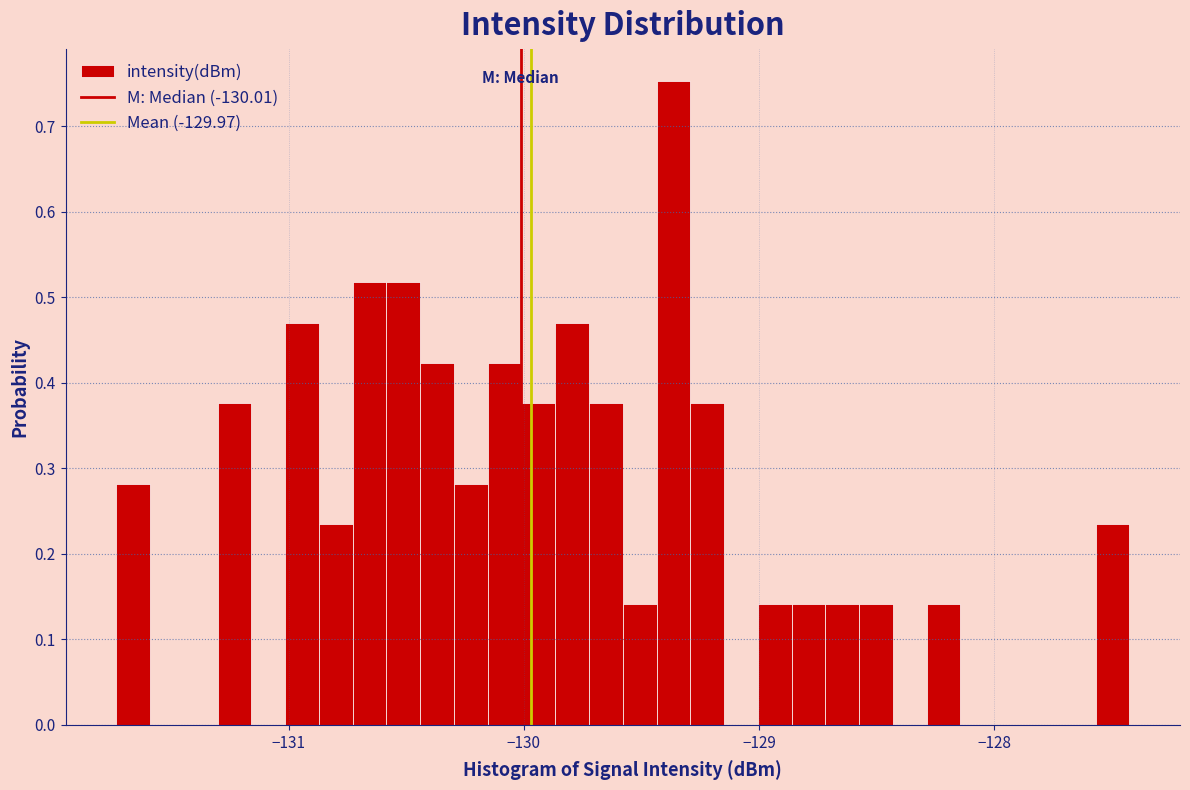

Around what value on the x-axis is the tallest bar? Give the approximate position of its centre, as read against the axis.

-129.4